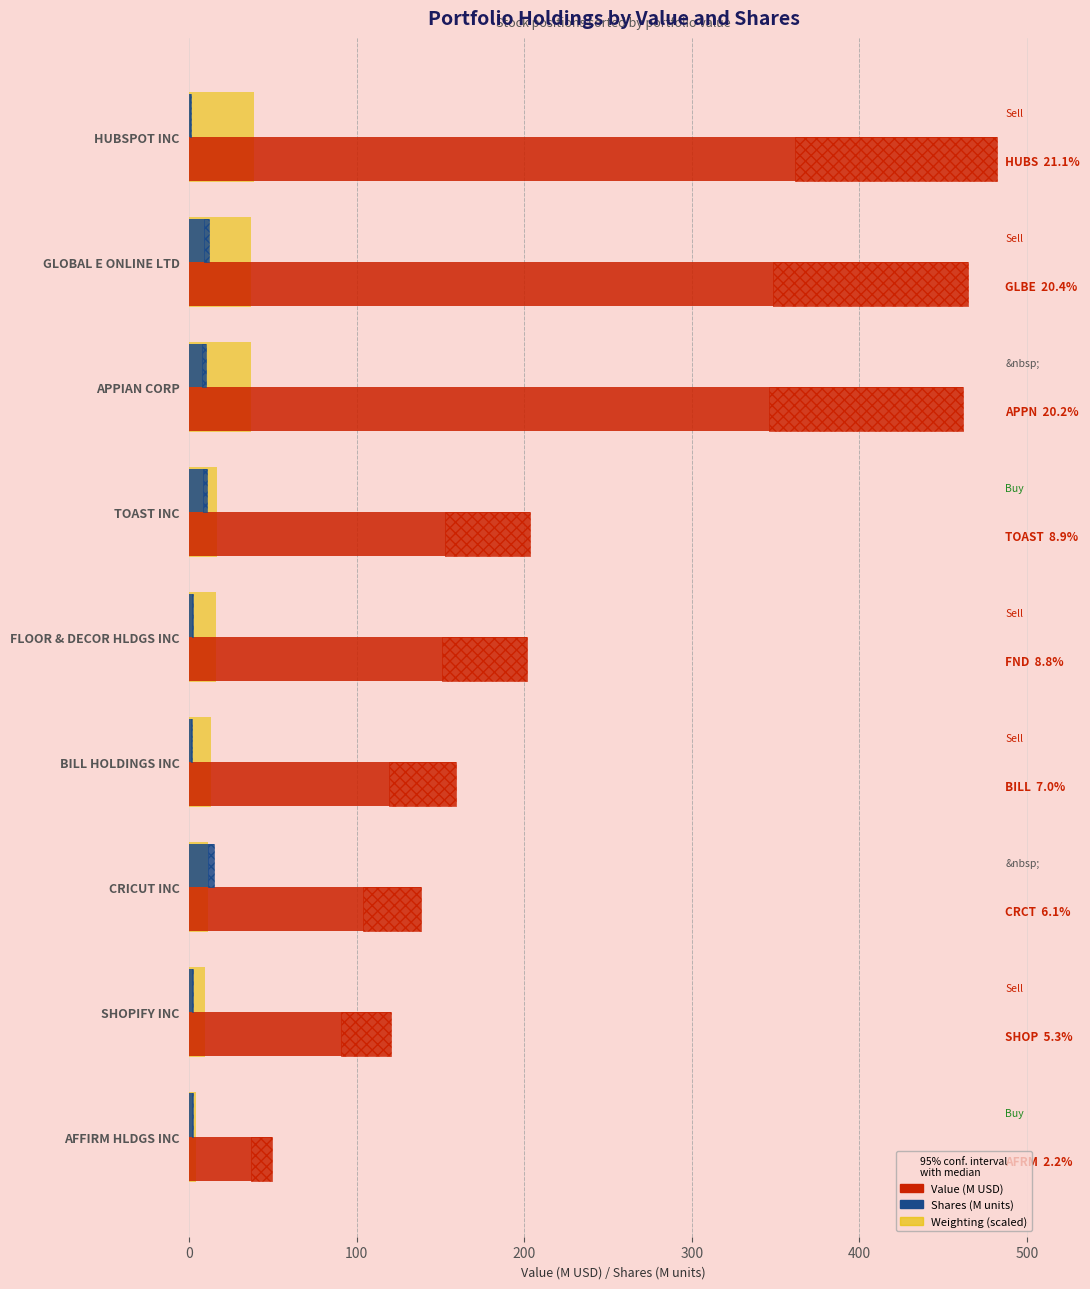

How many groups of bars are there?

9